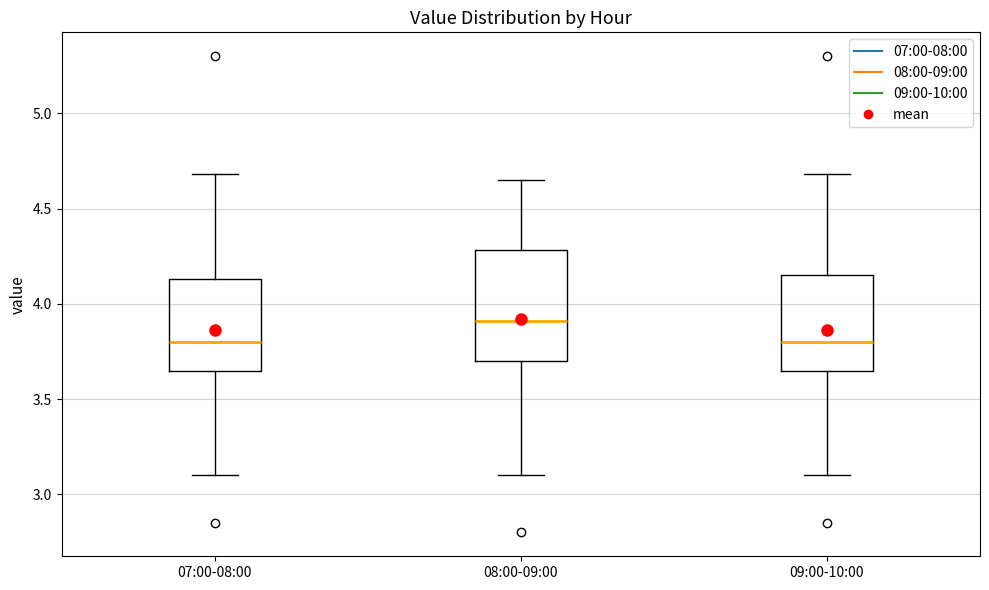

Where does the lower whisker of the box for 08:00-09:00 end on the y-axis? The values are not printed on the chart, so give them approximately, as read against the axis.

3.10